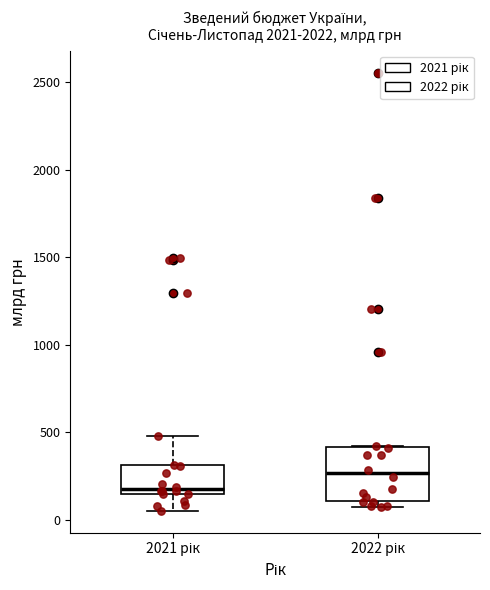

Comparing the boxes themselves (not the whiskers), which one is the tallest?

2022 рік